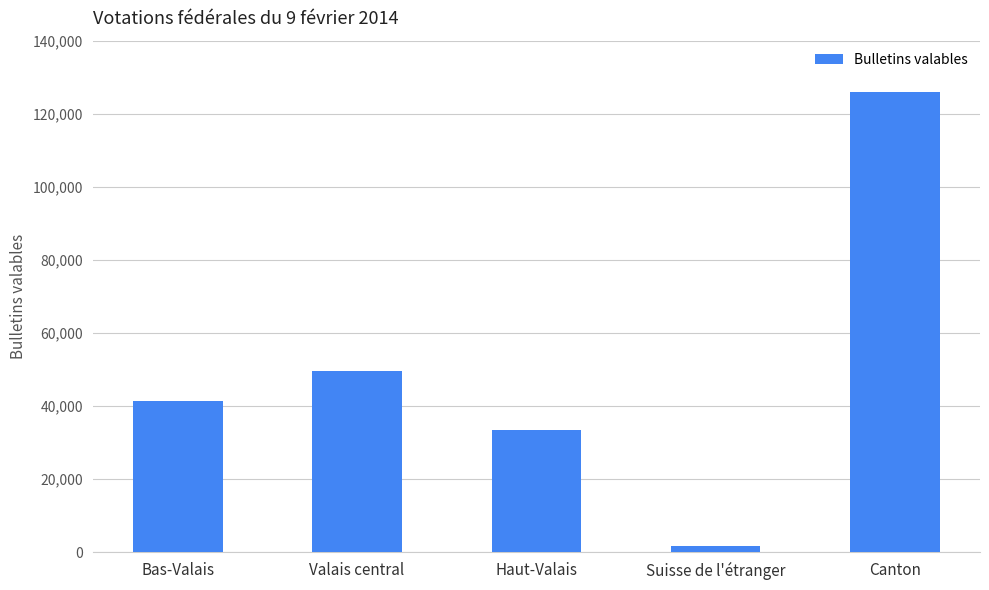

At which label is the value closest to 63791?

Valais central